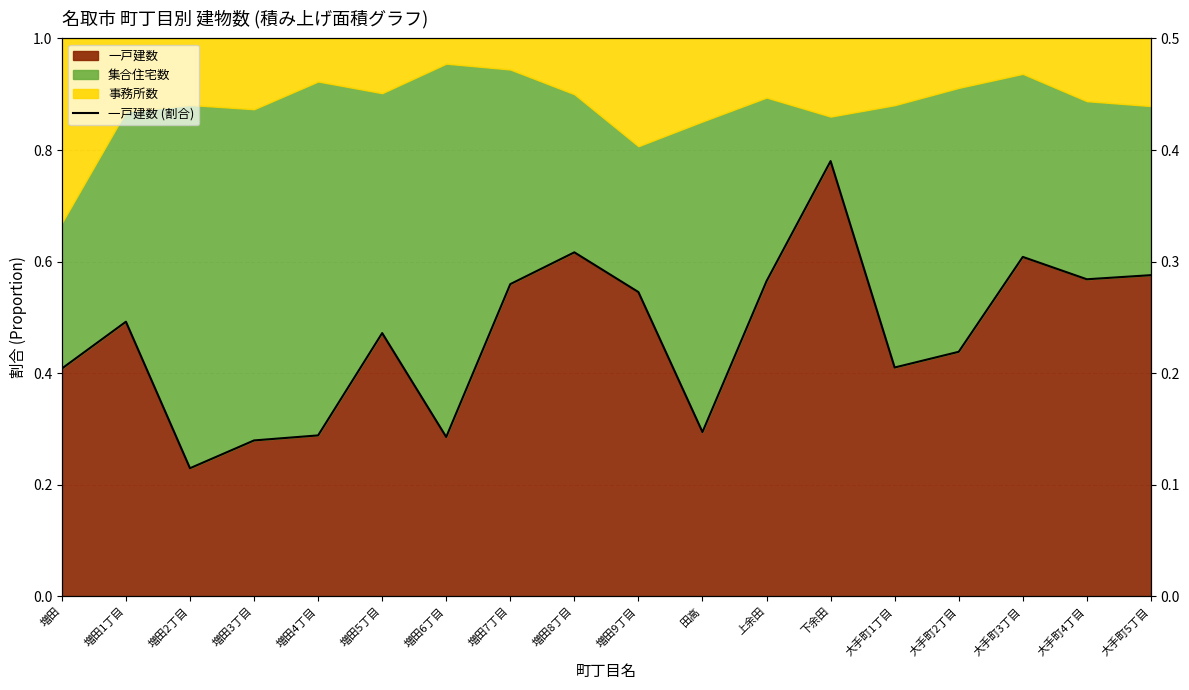

What is the minimum value shown in the chart?

0.2